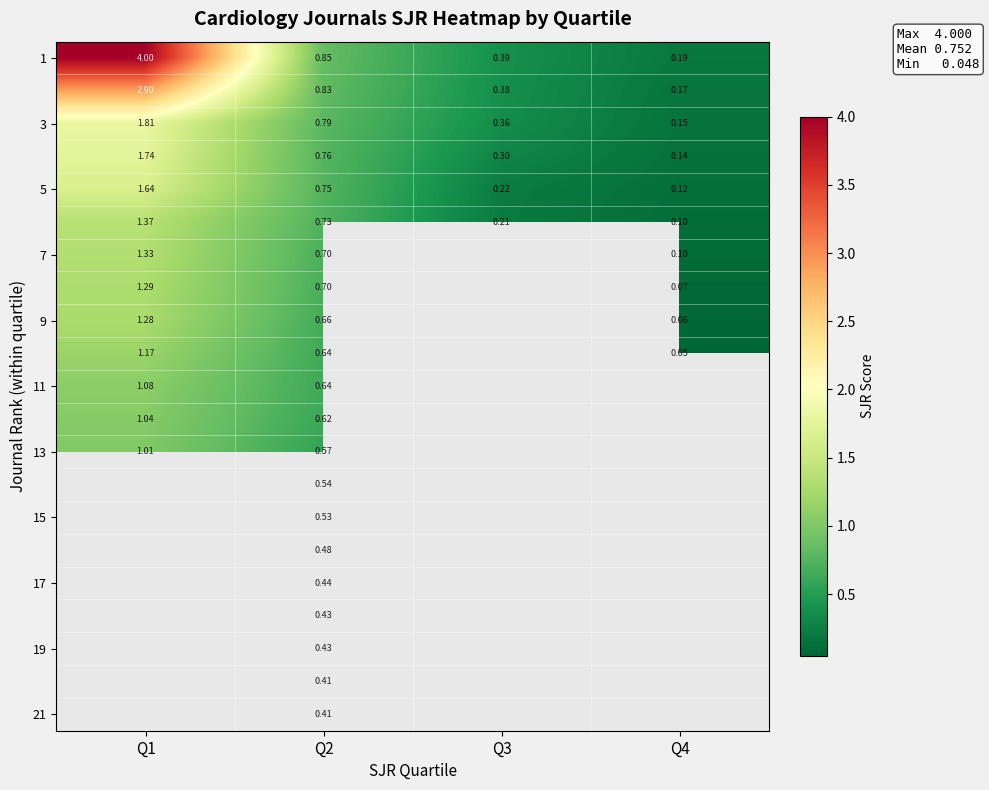

Which category has the highest value in the 5 series?

Q1